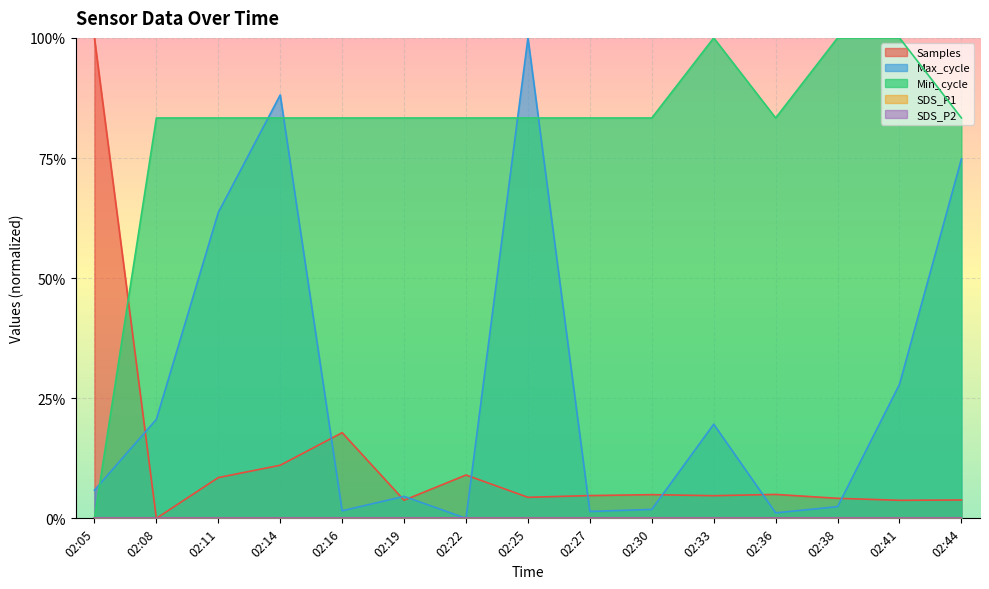

How many positive values does the Max_cycle series have?

14